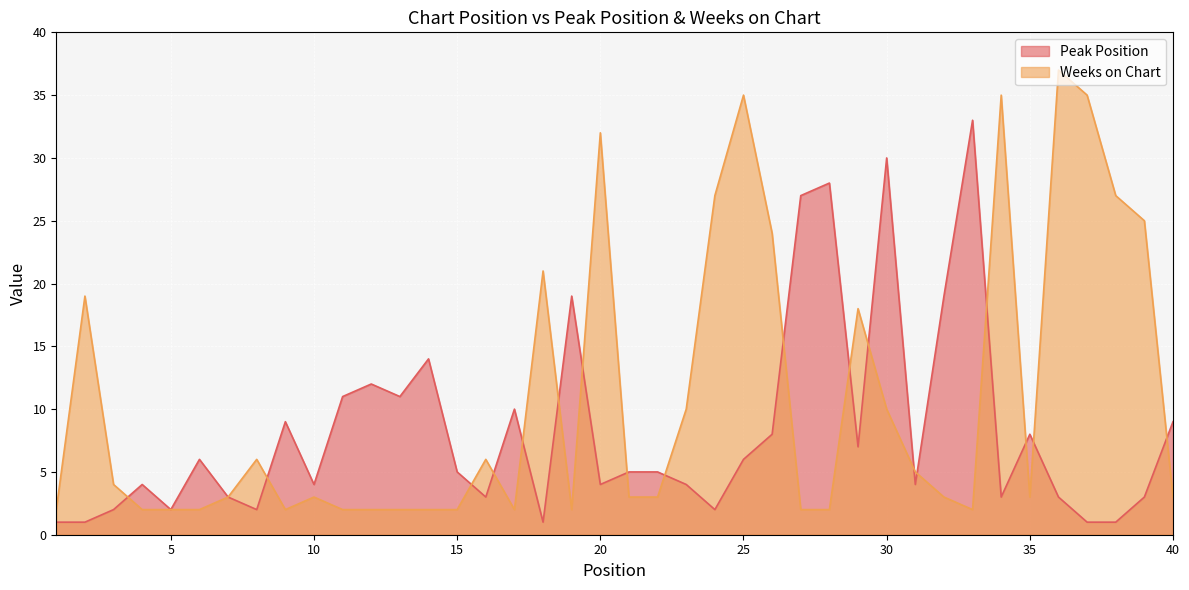

Where is the first local minimum for Peak Position?

5